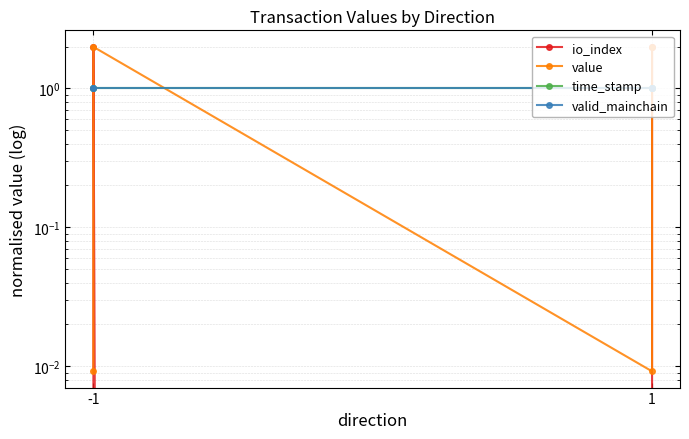

Is this an area chart (filled region under the line)?

No